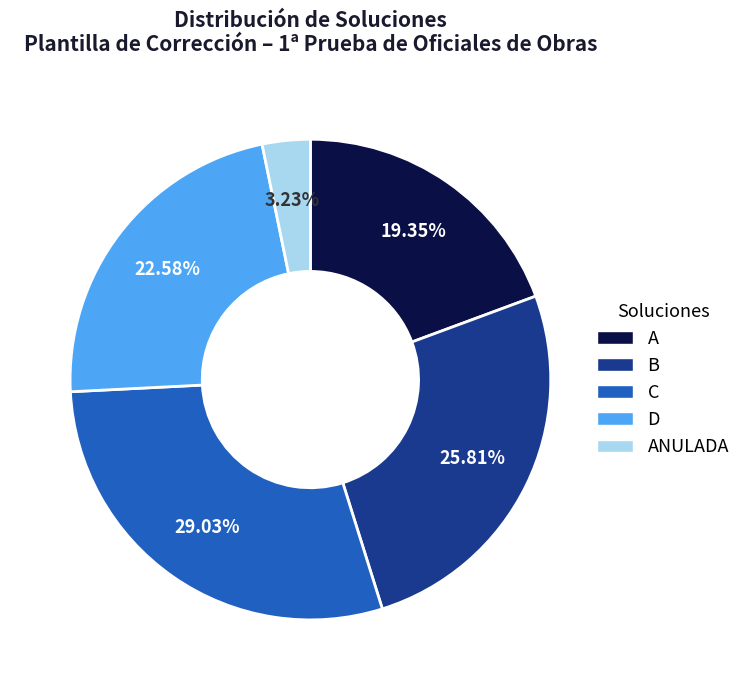

Is there a majority slice in this chart?

No